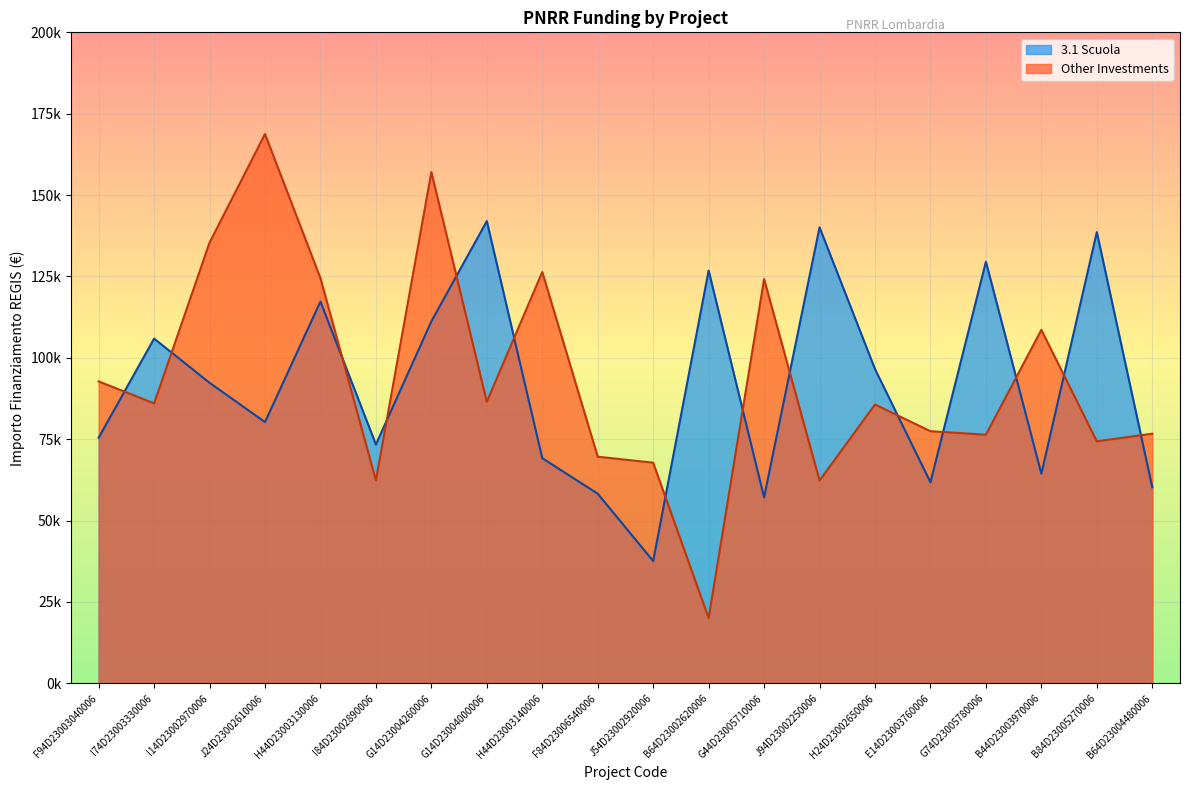

Reading left to right, extract all data points from this chart.

3.1 Scuola: 75442.6	105915.0	92341.9	80270.1	117311.1	73375.7	111198.7	142004.3	69180.1	58273.5	37577.6	126823.9	57143.9	140087.5	96549.4	61764.7	129534.1	64396.7	138626.5	60247.0
Other Investments: 92768.7	86015.8	135390.9	168761.5	124467.4	62364.3	157068.5	86515.7	126373.3	69639.1	67794.4	20035.6	124205.6	62309.9	85661.6	77467.6	76384.6	108604.7	74354.5	76706.5